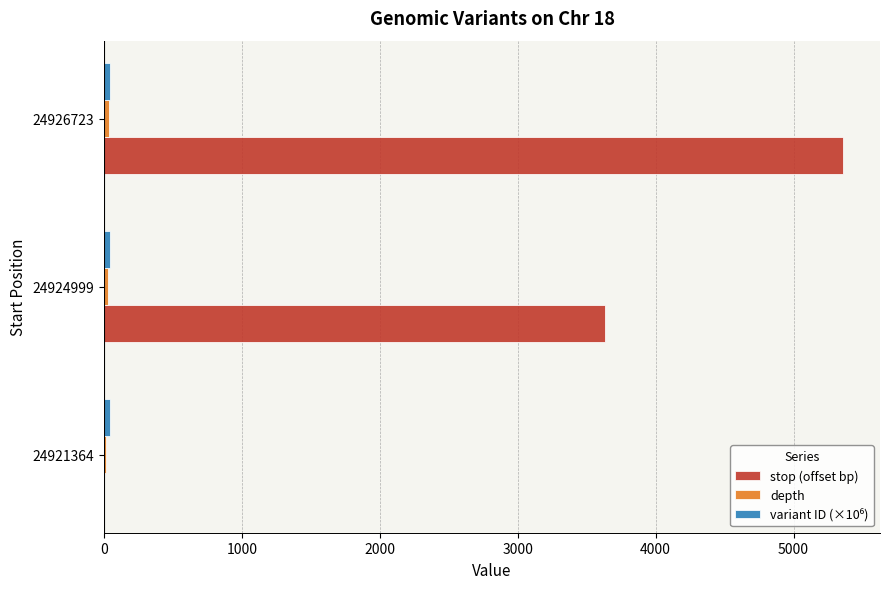

Which series changed the most between 24921364 and 24924999?

stop (offset bp)